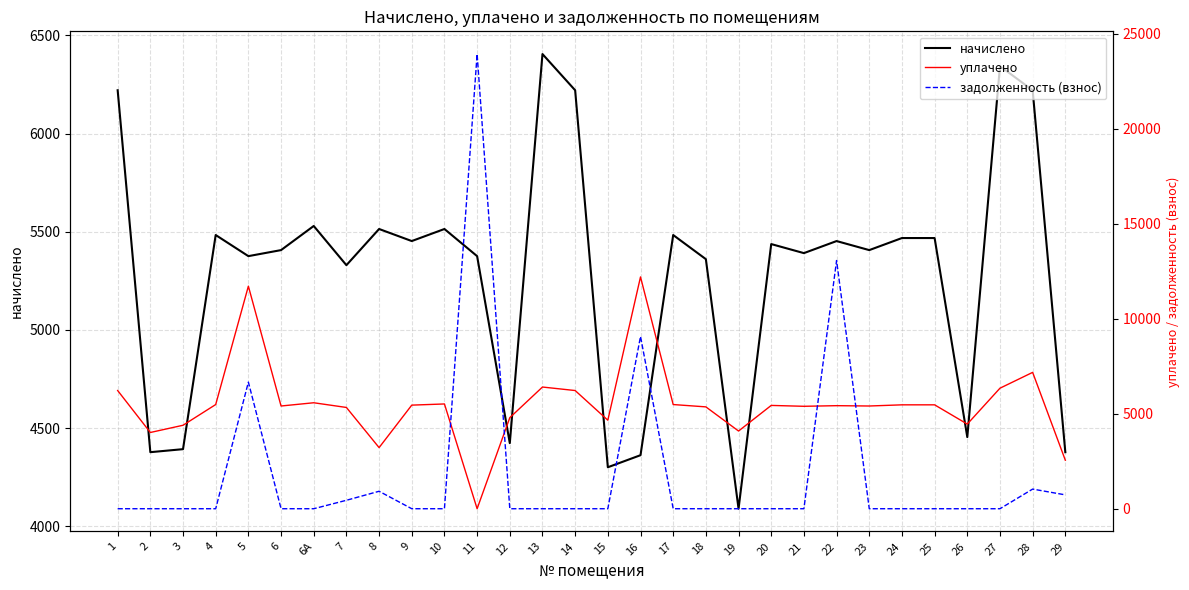

Reading left to right, what are all the values shown in this chart?

начислено: 1=6220.8	2=4377.6	3=4393.0	4=5483.5	5=5376.0	6=5406.7	6А=5529.6	7=5329.9	8=5514.2	9=5452.8	10=5514.2	11=5375.9	12=4423.7	13=6405.1	14=6220.8	15=4300.8	16=4362.2	17=5483.5	18=5360.6	19=4089.6	20=5437.4	21=5391.4	22=5452.8	23=5406.7	24=5468.2	25=5468.2	26=4454.4	27=6343.6	28=6220.8	29=4377.6
уплачено: 1=6220.8	2=4012.8	3=4393.0	4=5483.5	5=11714.0	6=5406.7	6А=5577.6	7=5329.9	8=3216.6	9=5452.8	10=5514.2	11=0.0	12=4792.3	13=6405.1	14=6220.8	15=4659.2	16=12200.4	17=5483.5	18=5360.6	19=4089.6	20=5437.4	21=5391.4	22=5424.0	23=5406.7	24=5468.2	25=5468.2	26=4454.4	27=6343.6	28=7176.6	29=2553.6
задолженность (взнос): 1=0.0	2=0.0	3=0.0	4=0.0	5=6664.1	6=0.0	6А=0.0	7=444.2	8=919.0	9=0.0	10=0.0	11=23930.5	12=0.0	13=0.0	14=0.0	15=0.0	16=9066.3	17=0.0	18=0.0	19=0.0	20=0.0	21=0.0	22=13065.0	23=0.0	24=0.0	25=0.0	26=0.0	27=0.0	28=1033.8	29=729.6